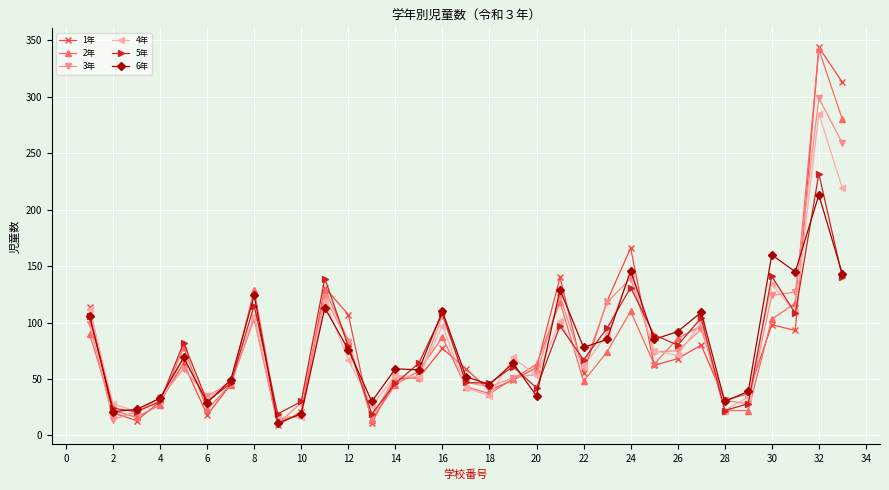

Which series has the widest spread of values?

1年